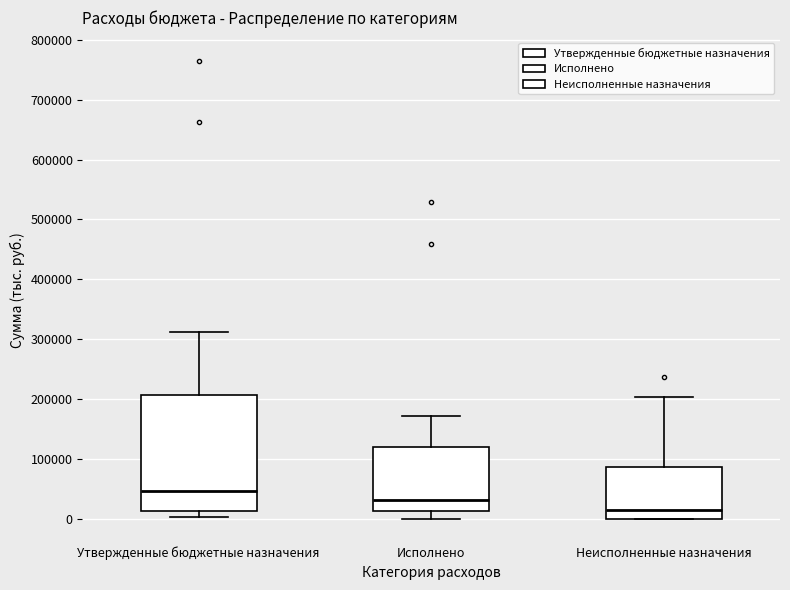

Reading left to right, read every box against the y-axis: the position of its median line, the range the box covers, and the ends of its whiskers. The values are not printed on the chart, so give them approximately, as read against the axis.

Утвержденные бюджетные назначения: median 50000, box 10000 to 210000, whiskers 0 to 310000
Исполнено: median 30000, box 10000 to 120000, whiskers 0 to 170000
Неисполненные назначения: median 20000, box 0 to 90000, whiskers 0 to 200000